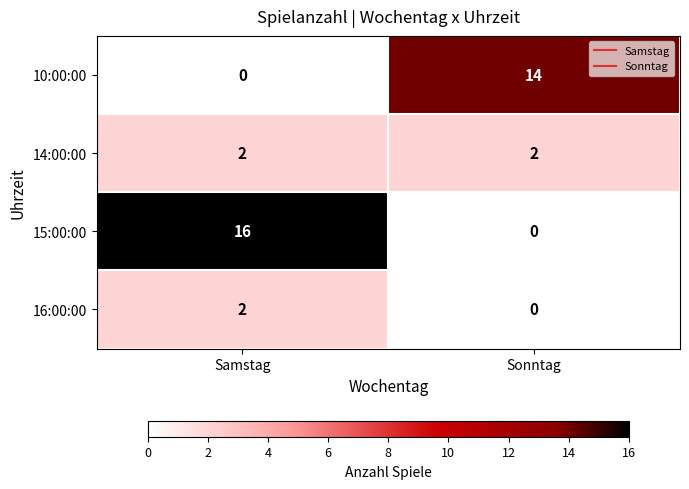

What is the greatest value displayed?

16